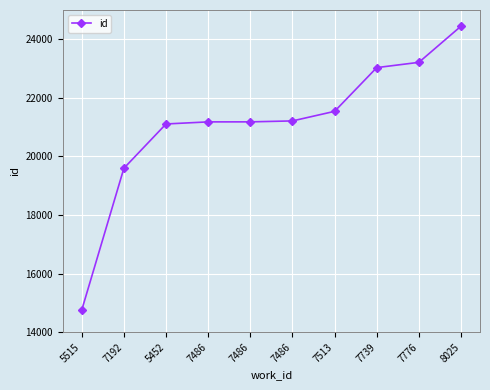

The value at 7192 is 12745. True or false?

False